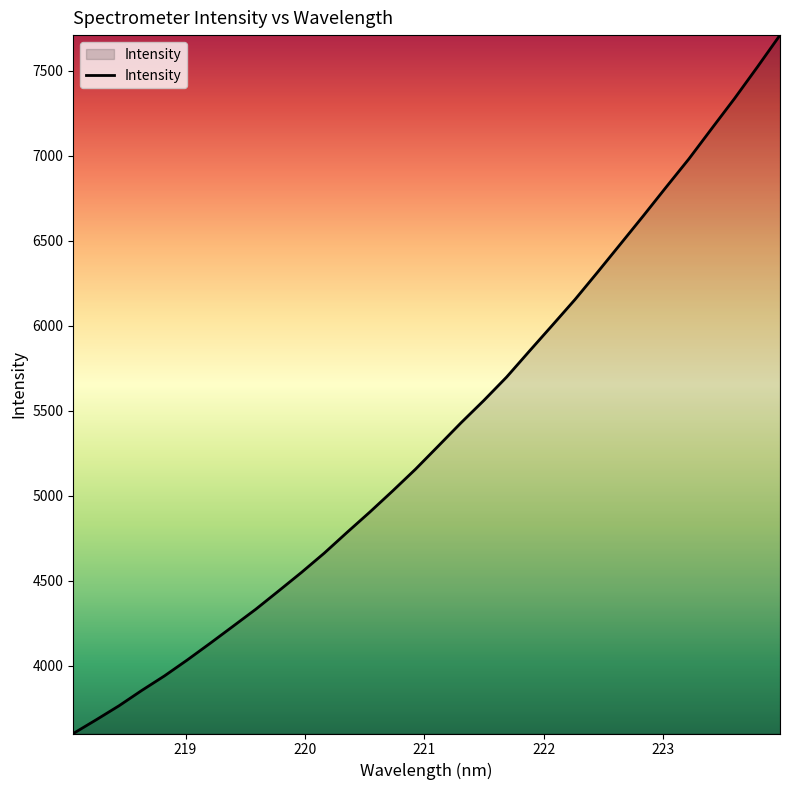

What is the greatest value displayed?

7710.3